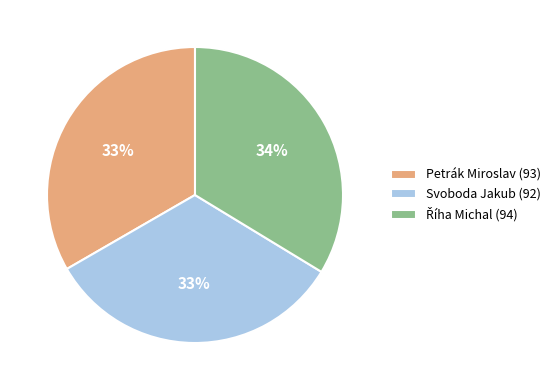

Is it true that Petrák Miroslav (93) is 33% of the pie?

True